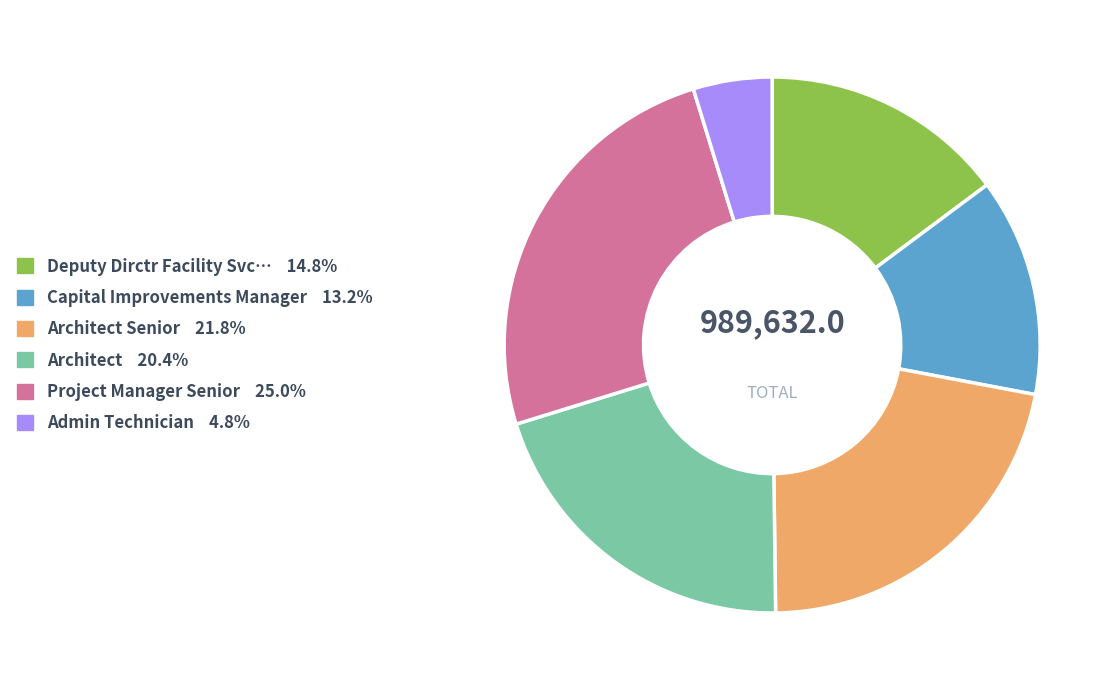

Is there a majority slice in this chart?

No